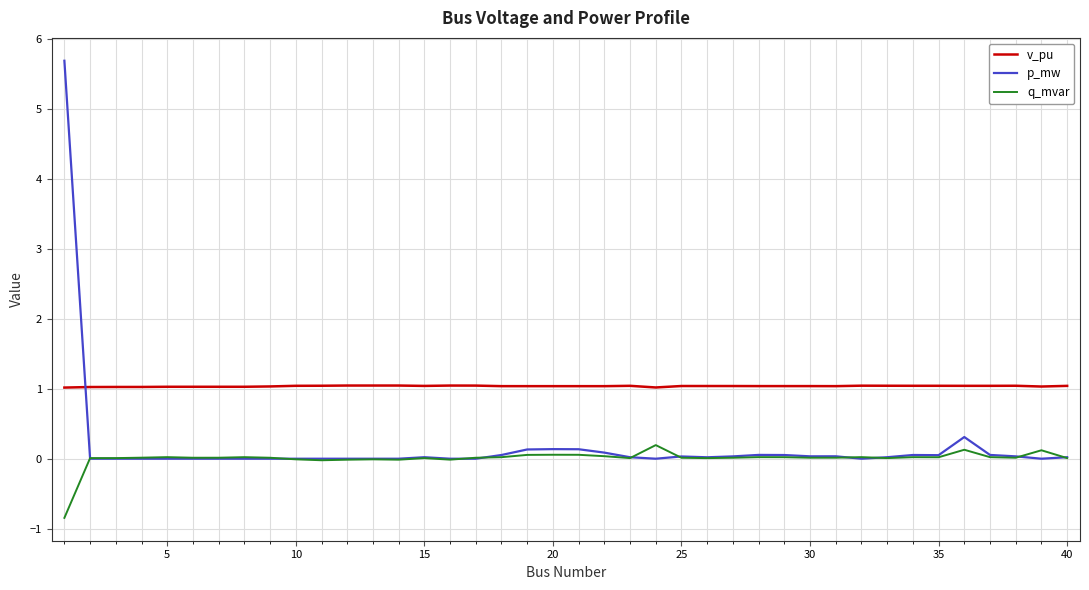

Which series has the largest range (max minus min)?

p_mw